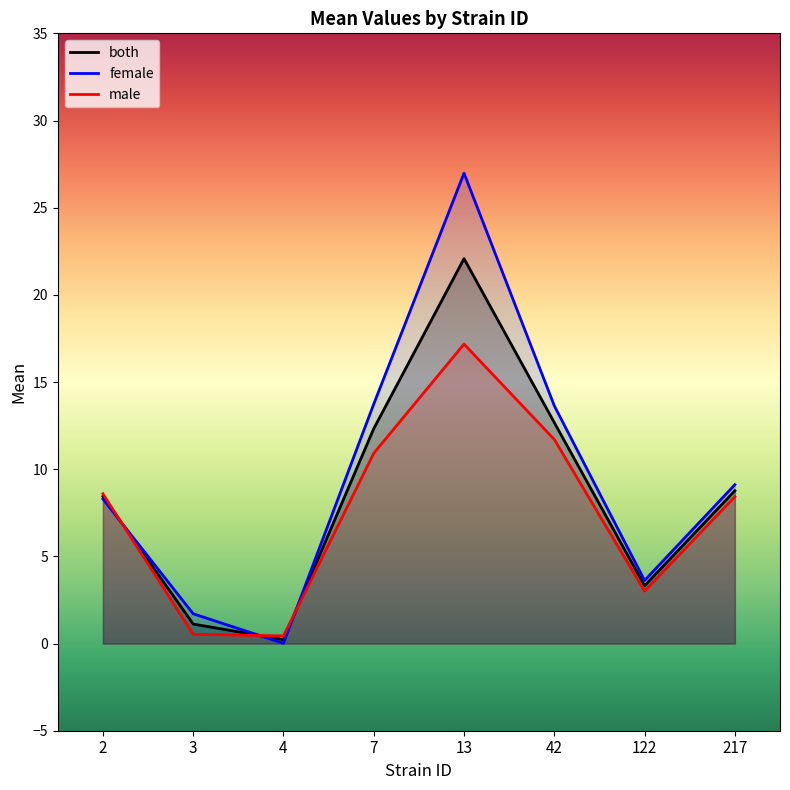

Reading right to left, transcribe all the data shown in this chart.

both: 8.8	3.3	12.7	22.1	12.3	0.2	1.1	8.4
female: 9.1	3.6	13.6	27.0	13.7	0.0	1.7	8.3
male: 8.4	3.0	11.7	17.2	10.9	0.4	0.5	8.6